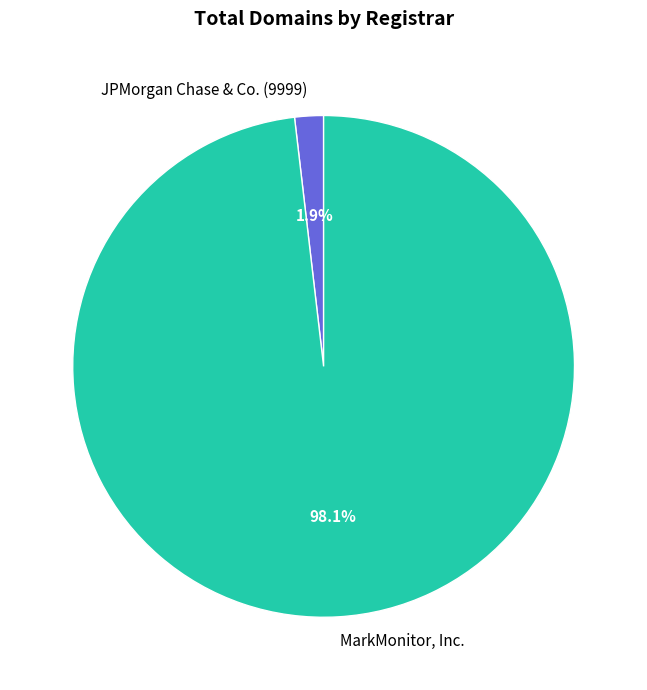

Is there a majority slice in this chart?

Yes